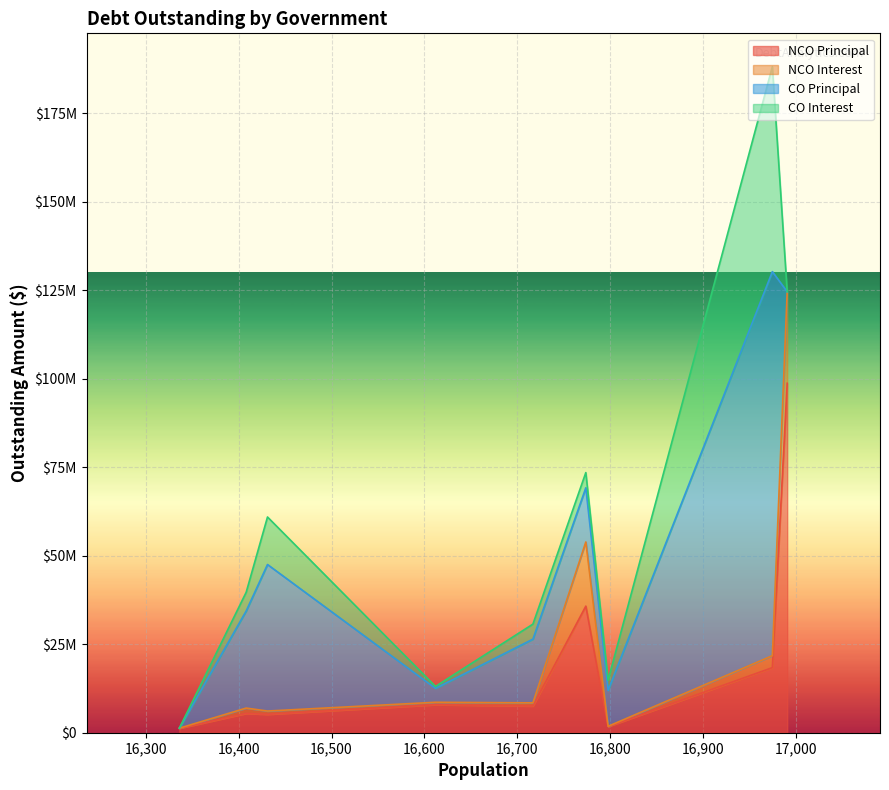

True or false: COInterestOutstanding and COPrincipalOutstanding cross at least once.

False